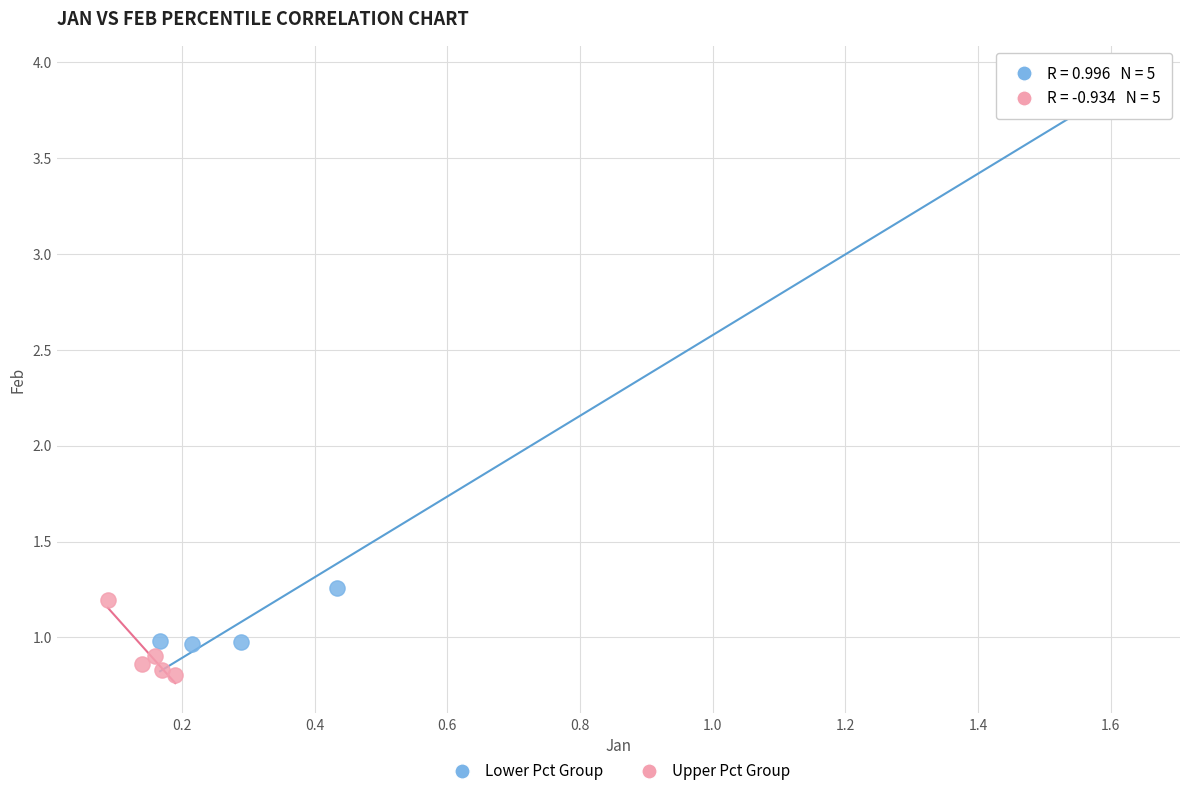

What are all the series names shown in the legend?

Lower Pct Group, Upper Pct Group